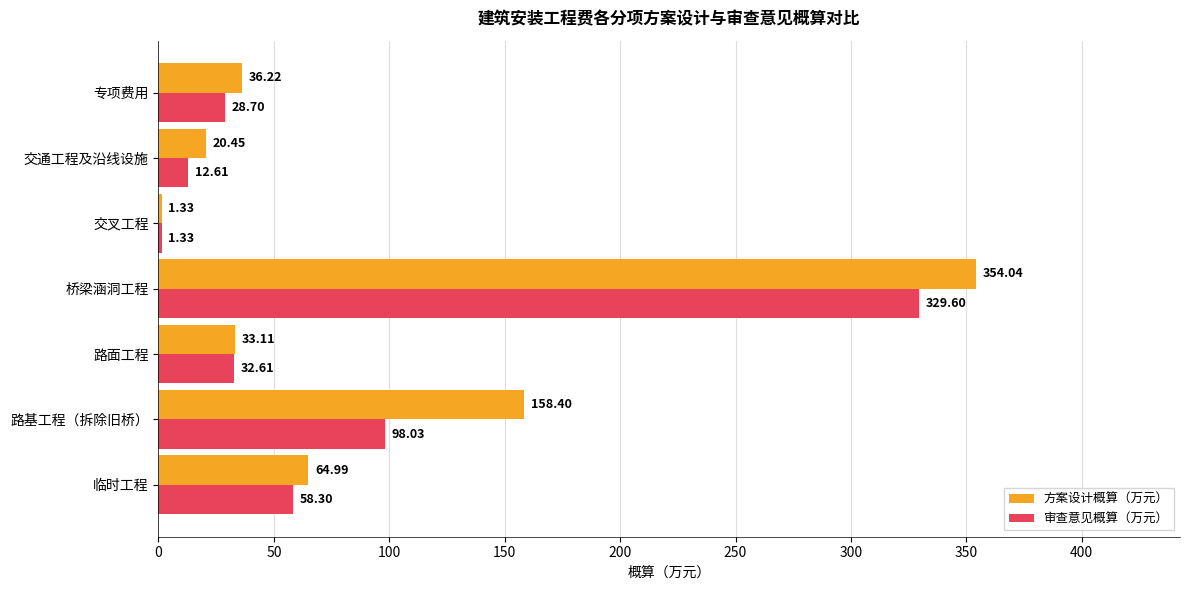

What is the difference between the 方案设计概算（万元） values at 交通工程及沿线设施 and 专项费用?

15.8